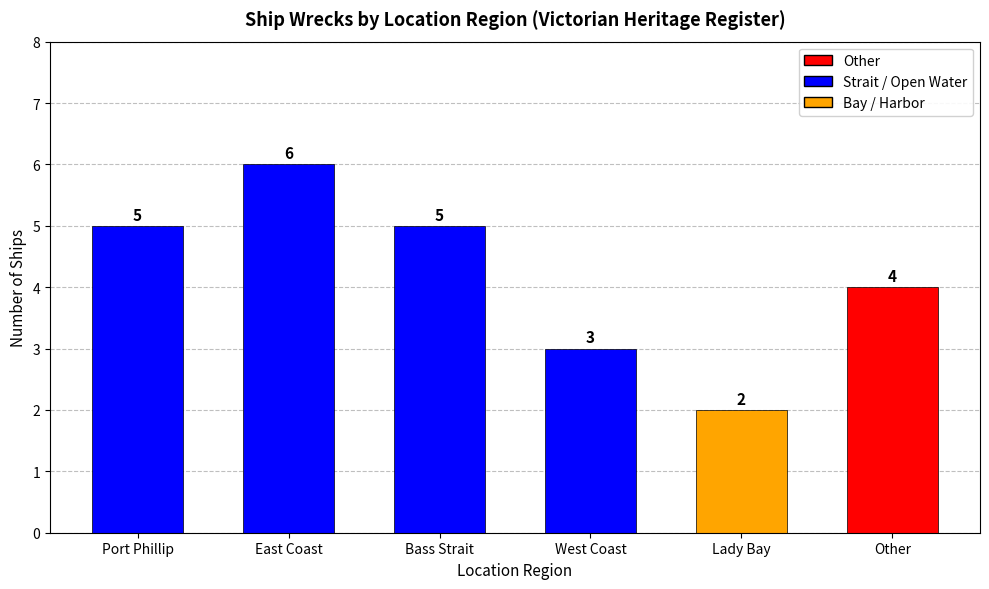

What is the sum of all values?

25